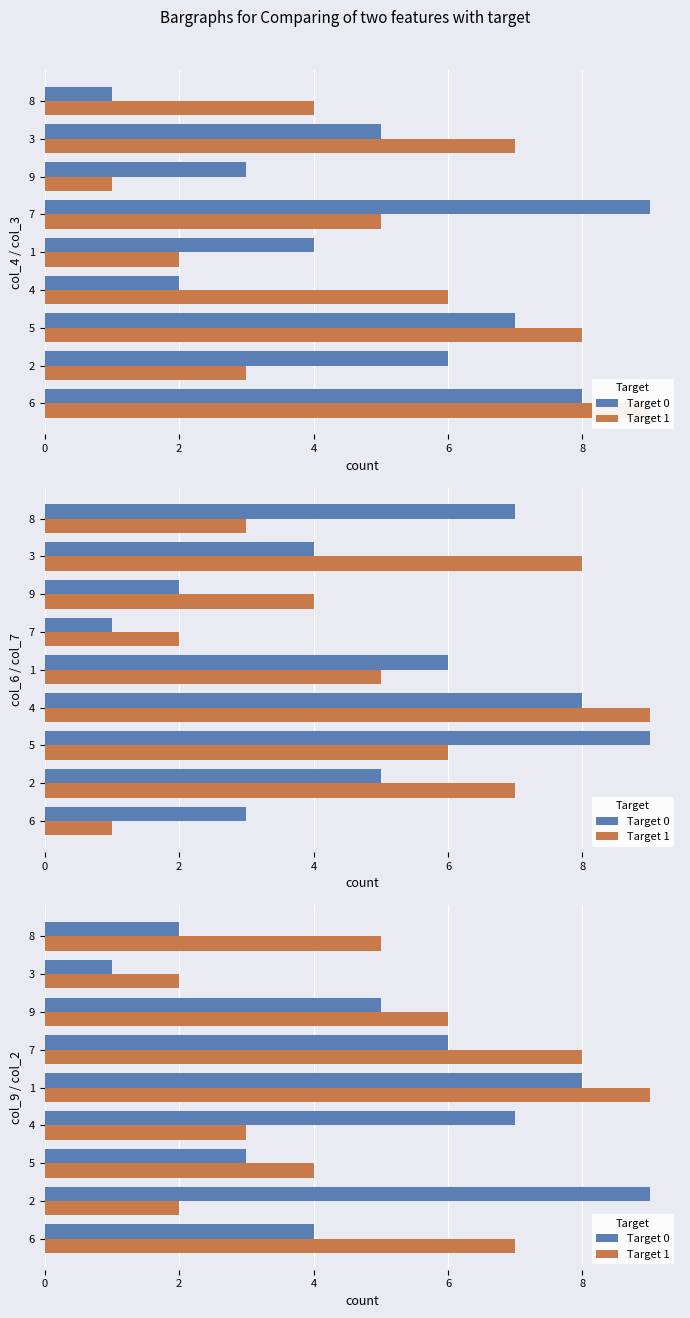

How many bars are there in each group?

2